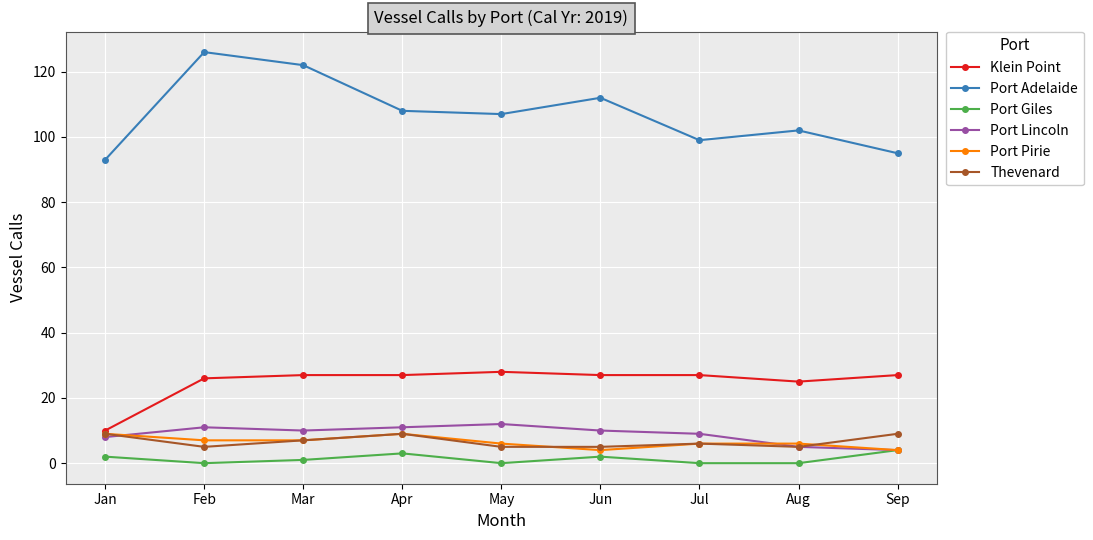

At which category does Thevenard reach its first local peak?

Apr